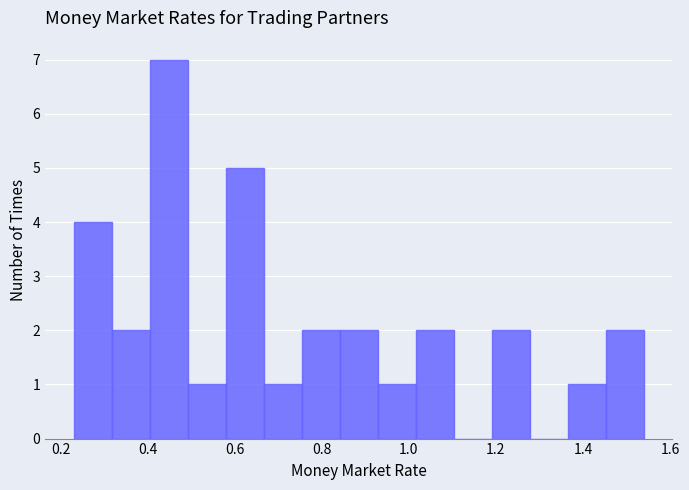

Reading left to right, transcribe this chart: for each bar, give the range it covers on the x-axis and its height. Neither the bar edges nor the heights are printed on the chart, so give them approximately, as read against the axes.

0.24 to 0.32: 4
0.32 to 0.40: 2
0.40 to 0.50: 7
0.50 to 0.58: 1
0.58 to 0.66: 5
0.66 to 0.76: 1
0.76 to 0.84: 2
0.84 to 0.92: 2
0.92 to 1.02: 1
1.02 to 1.10: 2
1.10 to 1.20: 0
1.20 to 1.28: 2
1.28 to 1.36: 0
1.36 to 1.46: 1
1.46 to 1.54: 2